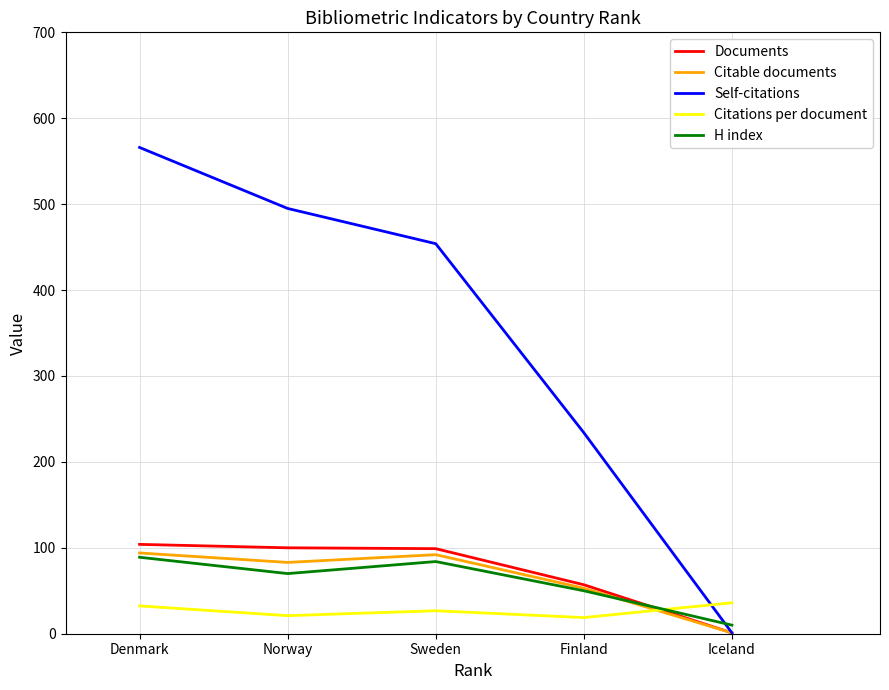

At which label does H index reach its minimum?

Iceland